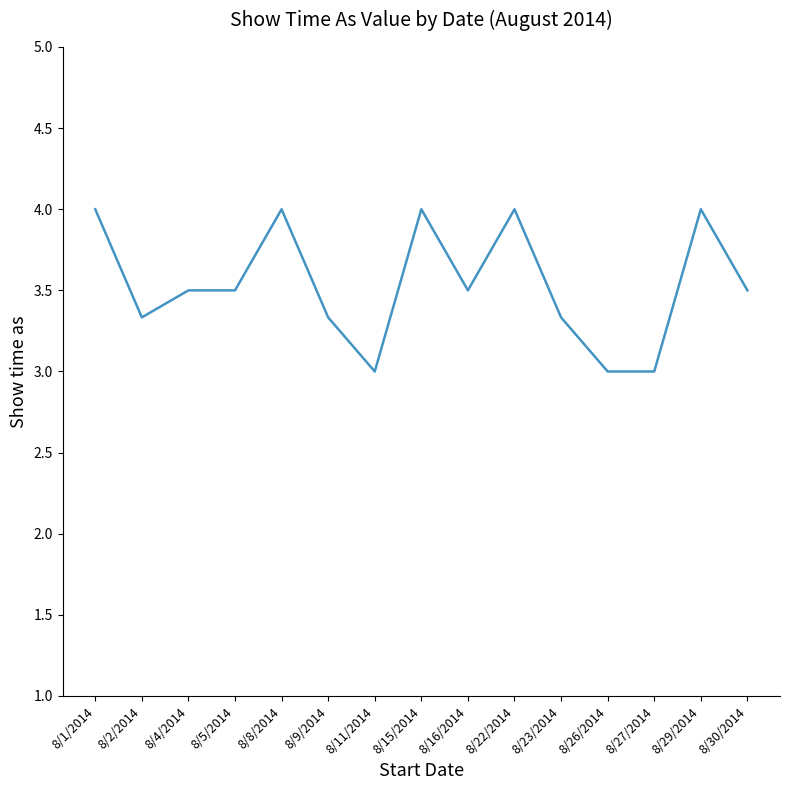

What is the difference between the values at 8/30/2014 and 8/2/2014?

0.2